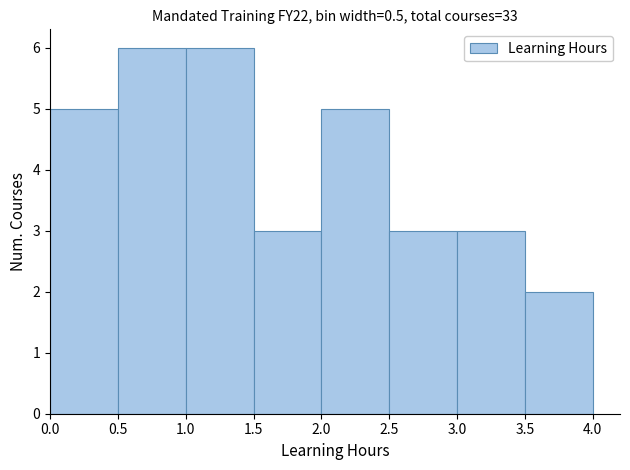

What is the height of the bar covering 1.0 to 1.5 on the x-axis? The values are not printed on the chart, so give them approximately, as read against the axis.

6